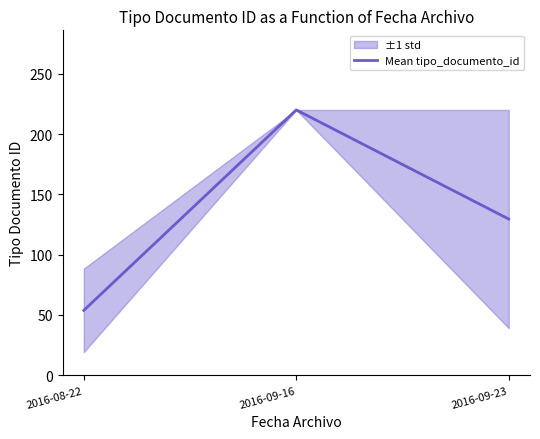

What is the change in value from 2016-08-22 to 2016-09-16?

+166.2